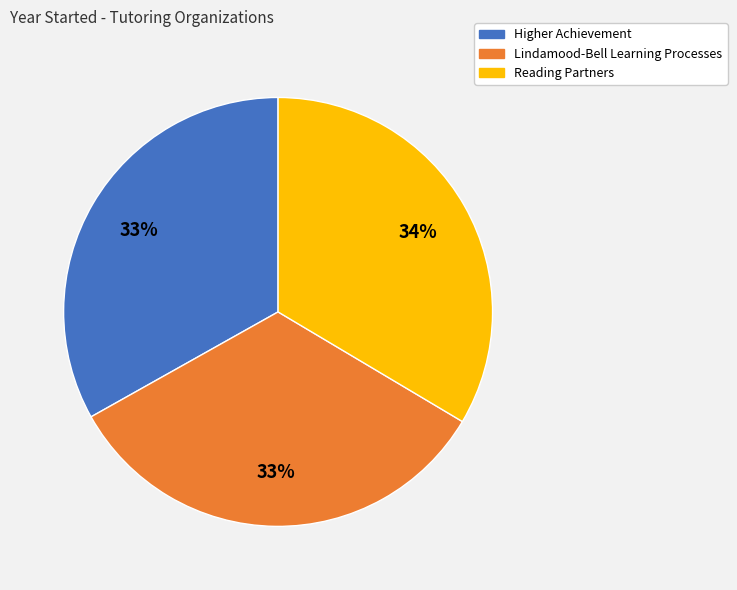

Approximately how many times larger is the value at Reading Partners compared to Lindamood-Bell Learning Processes?

1.0